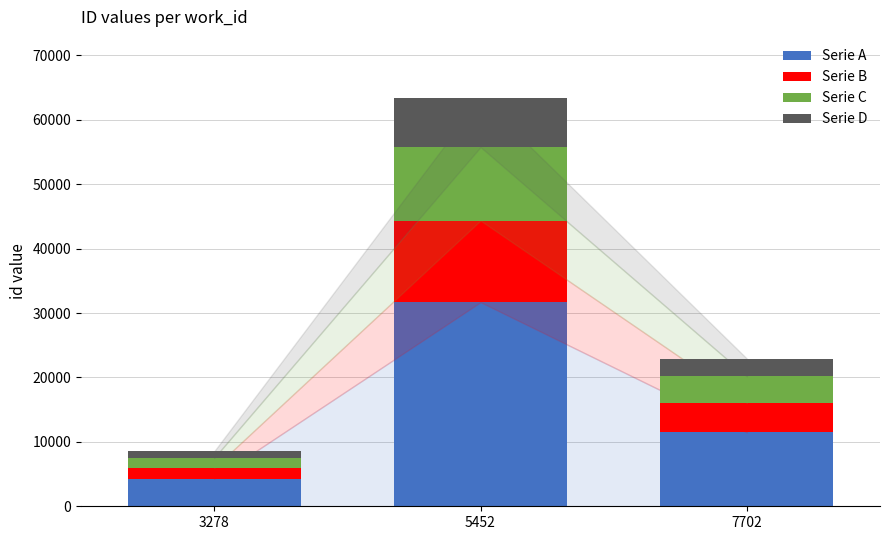

Which category has the lowest value in the Serie A series?

3278